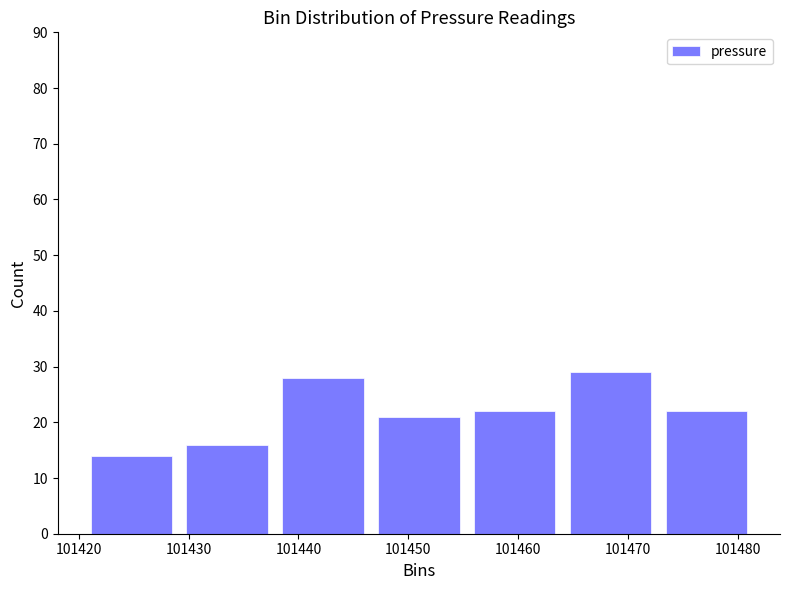

How tall is the bar that spans 101420 to 101429 on the x-axis? Neither the bar edges nor the heights are printed on the chart, so give them approximately, as read against the axes.

14